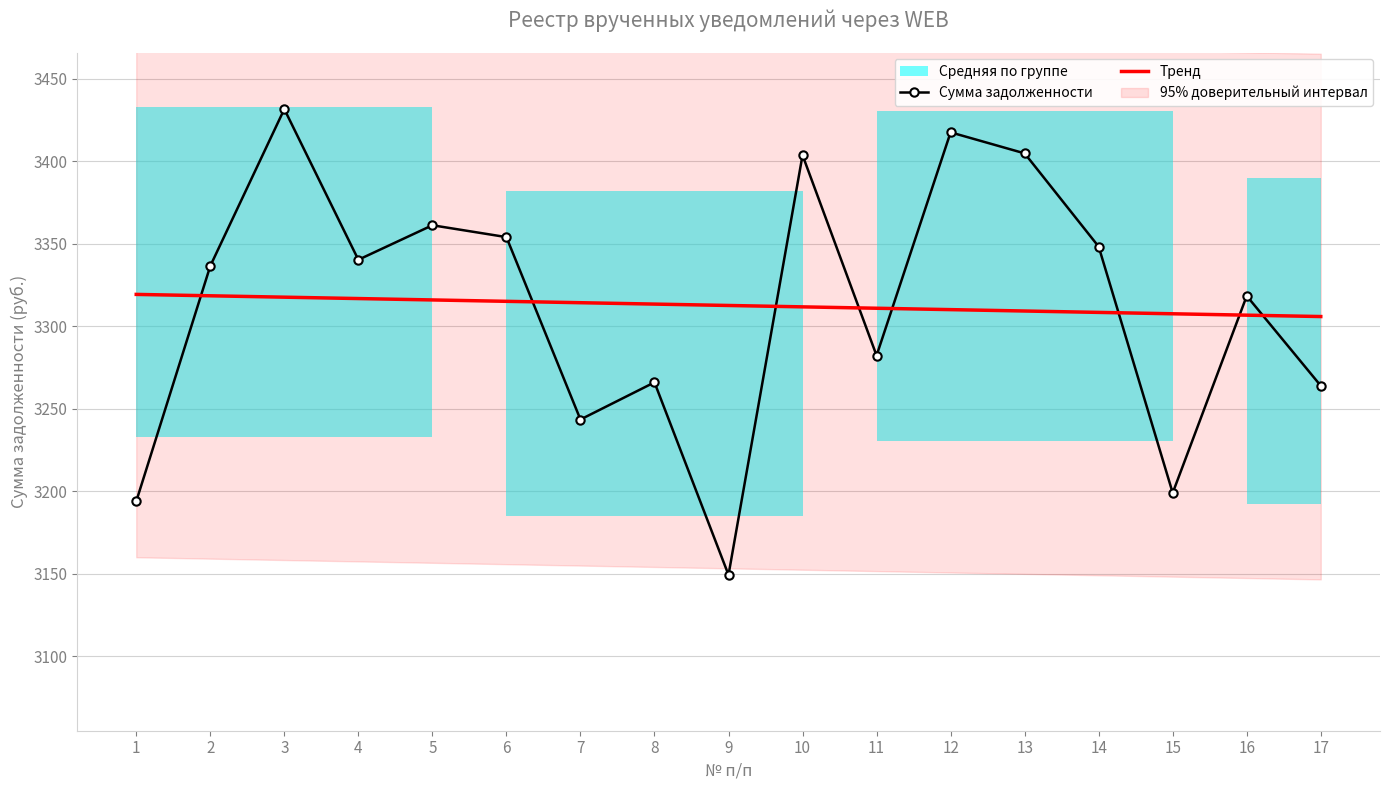

The value of Сумма задолженности at 3 is 3431.7. True or false?

True